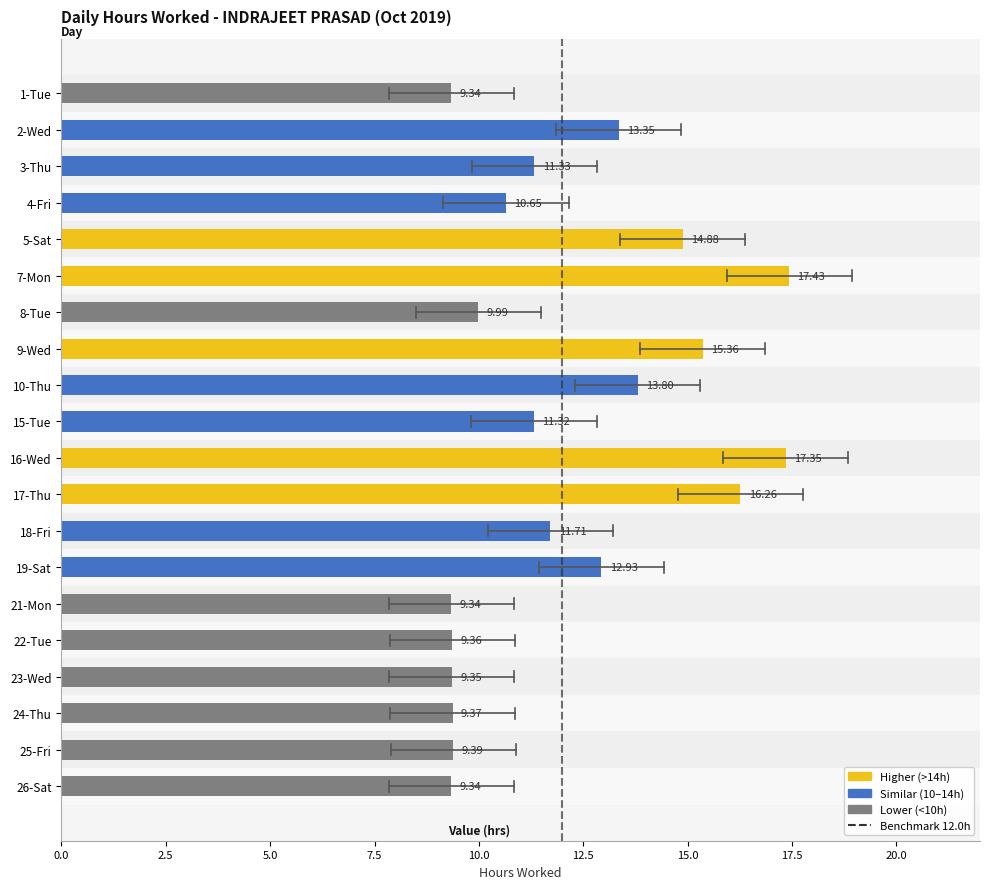

What is the difference between the second highest and minimum values?

8.0